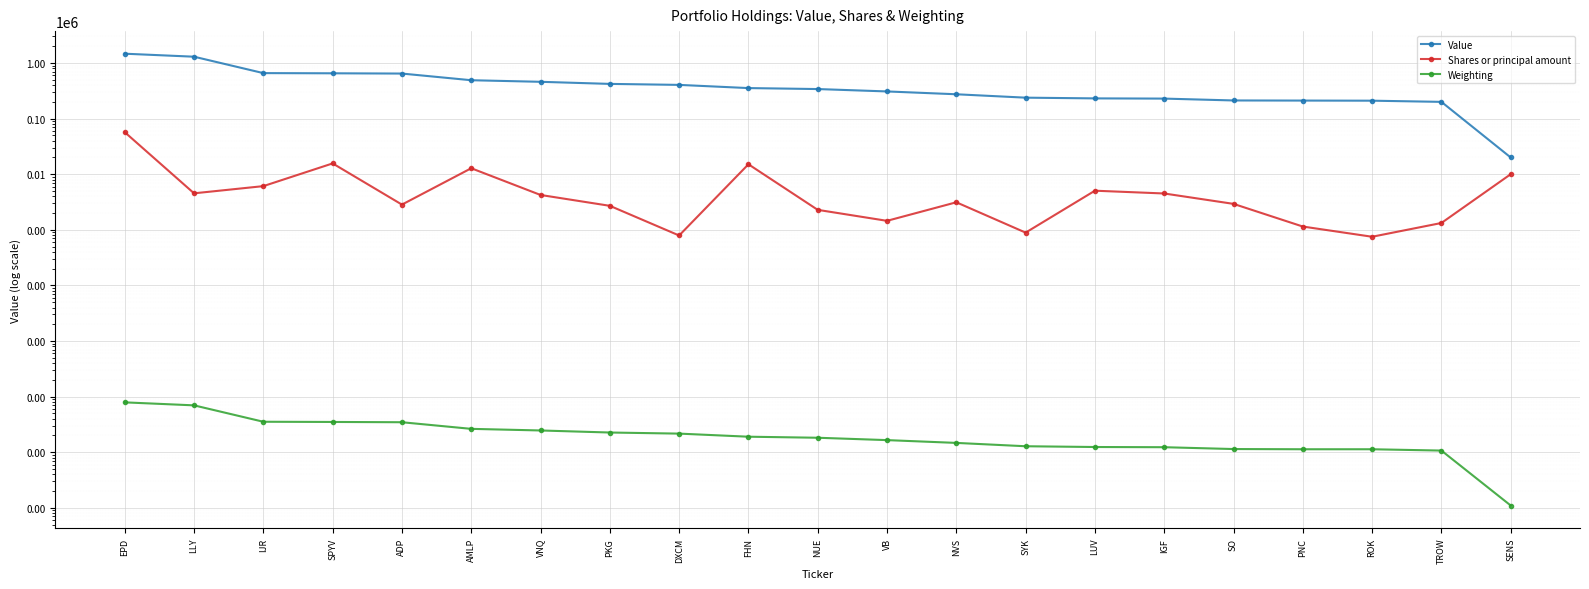

True or false: Shares or principal amount has more than 1 points higher than both neighbors.

True